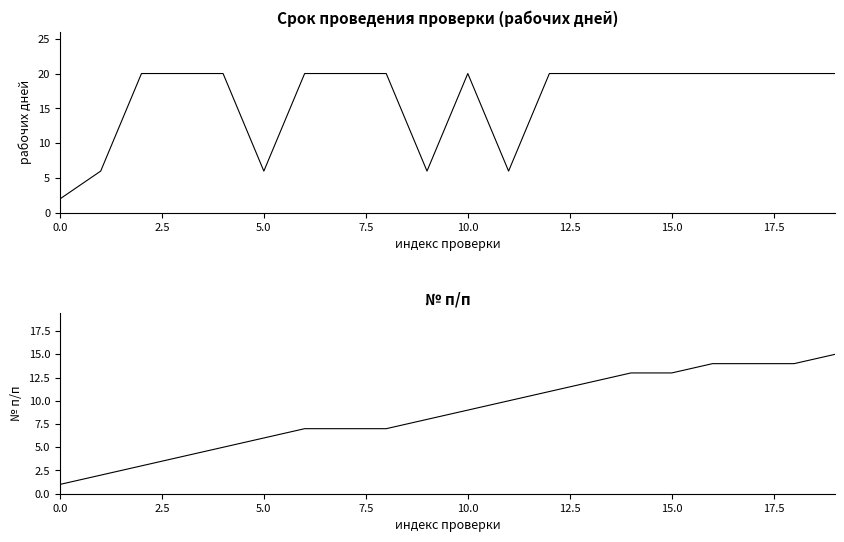

What is the greatest value displayed?

20